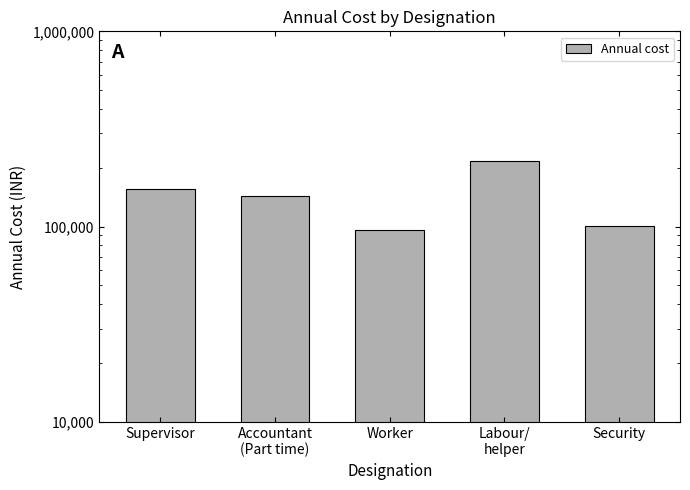

Reading right to left, extract all data points from this chart.

100800	216000	96000	144000	156000